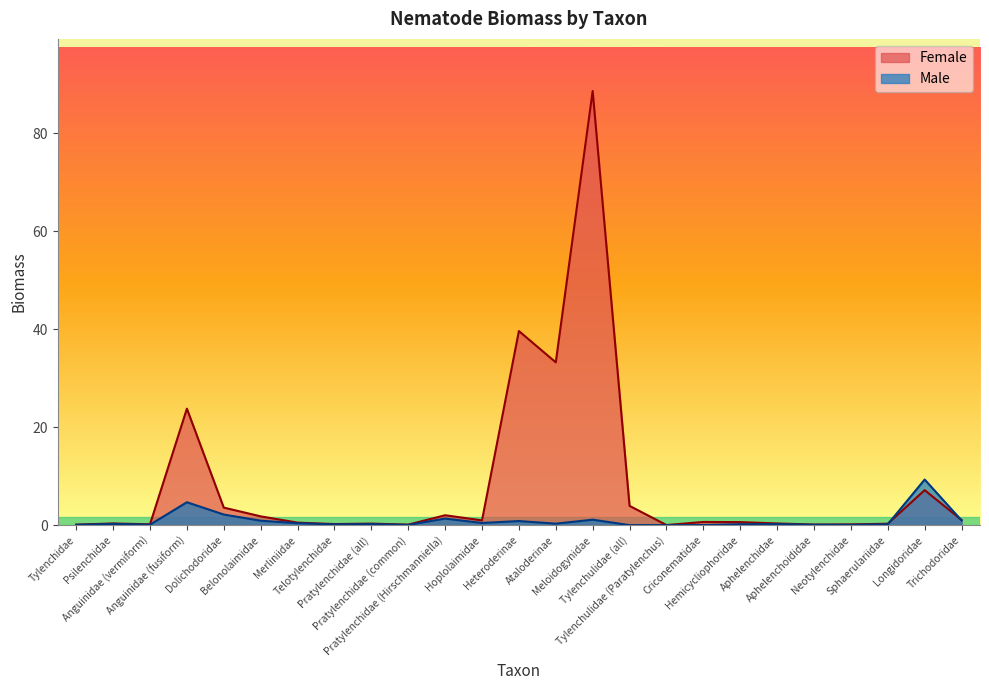

At which category does Male reach its first local peak?

Psilenchidae